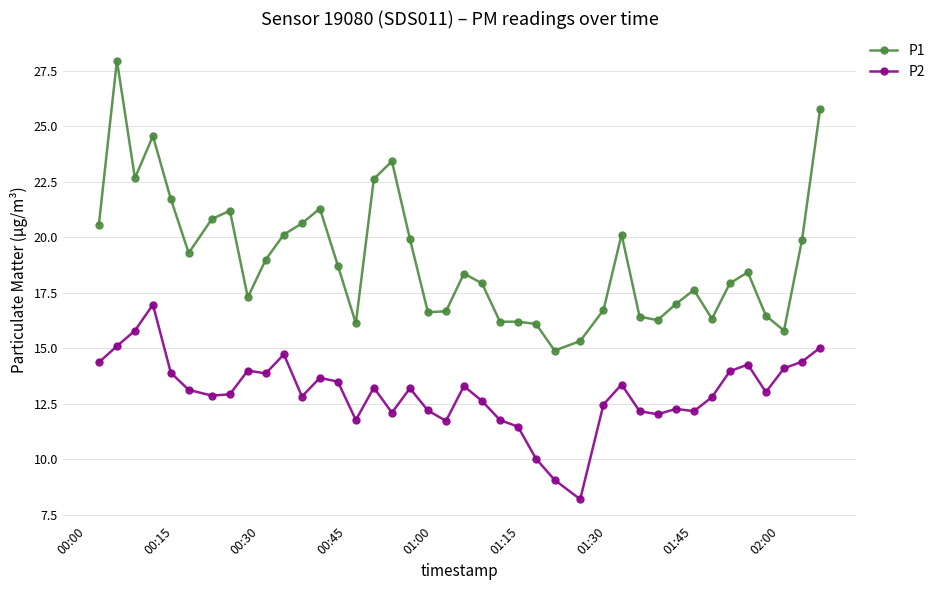

What is the smallest value displayed?

8.2